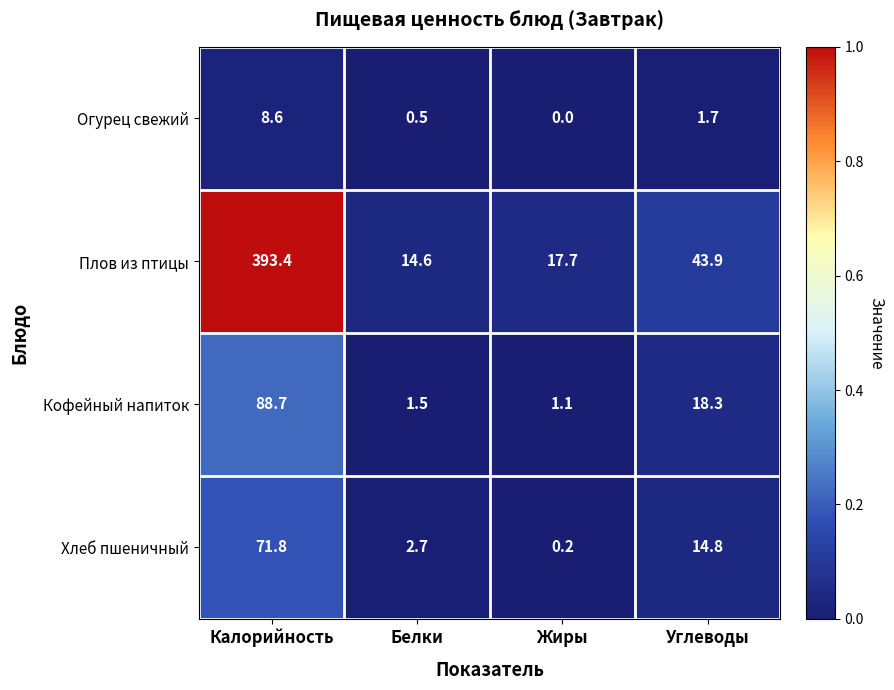

Is it true that Кофейный напиток equals 27.7 at Углеводы?

False